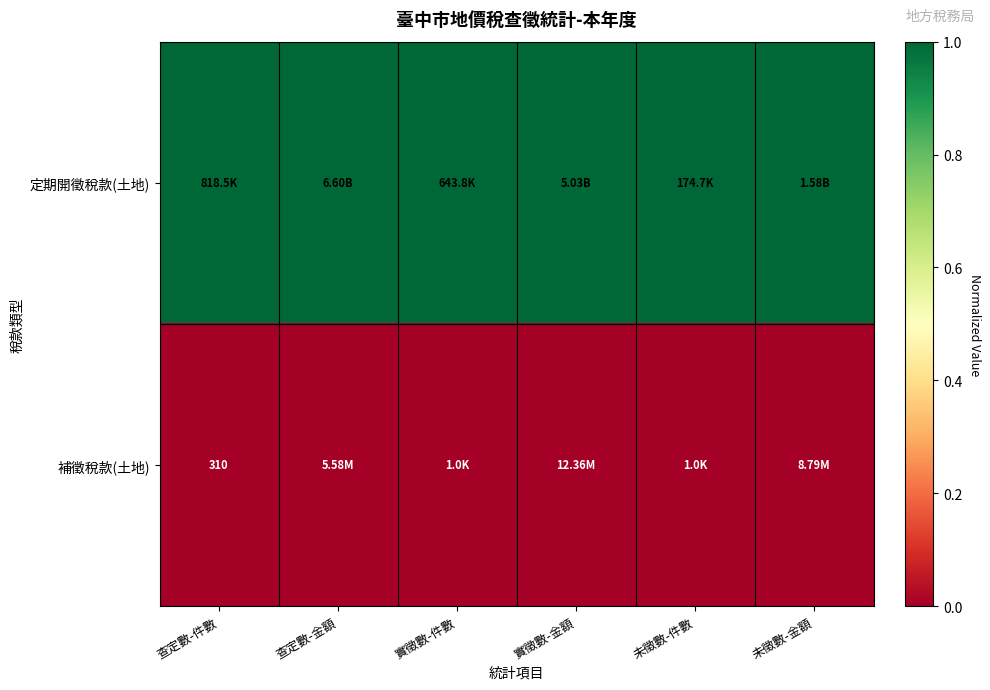

The 定期開徵稅款(土地) series shows 1 at 未徵數-金額. True or false?

False